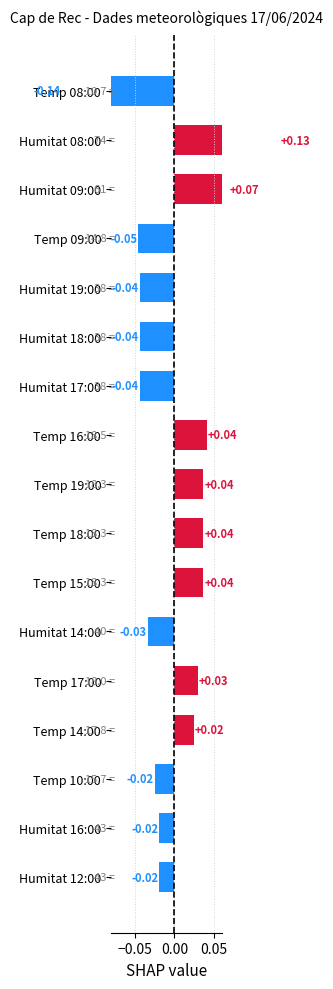

How many values are below zero?

9